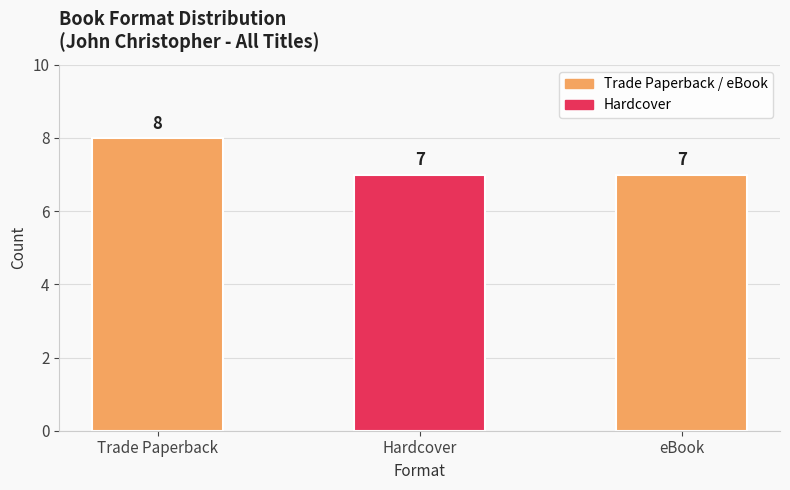

What is the difference between the maximum and second lowest values?

1